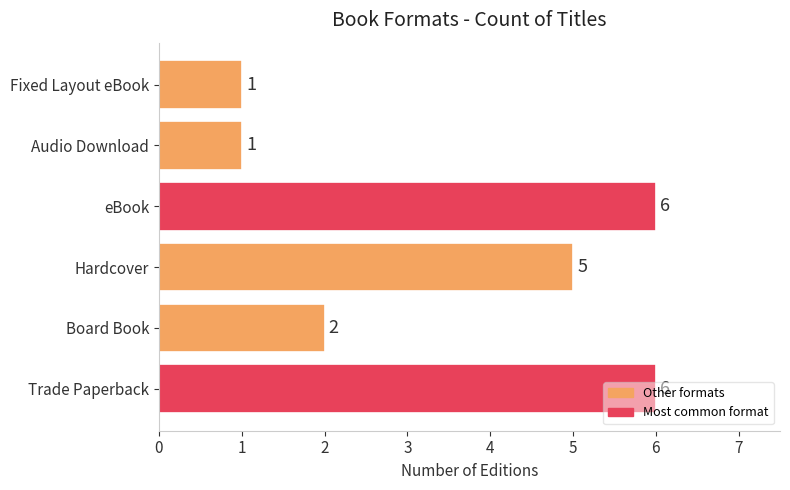

How many values are between 1 and 6?

6